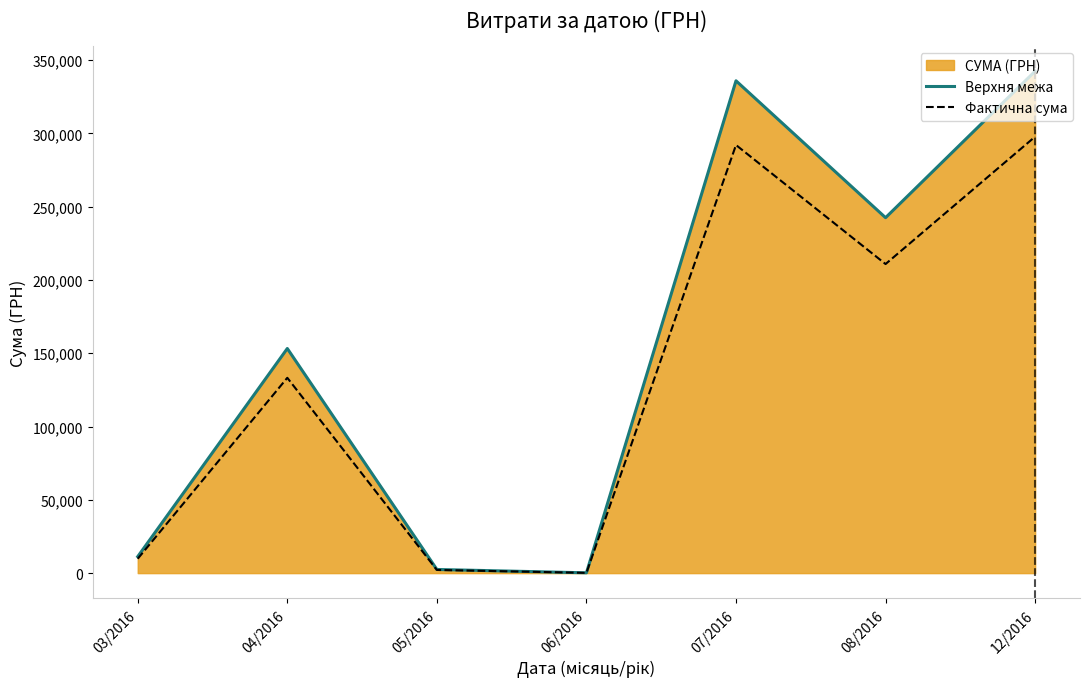

True or false: Верхня межа and Фактична сума cross at least once.

False